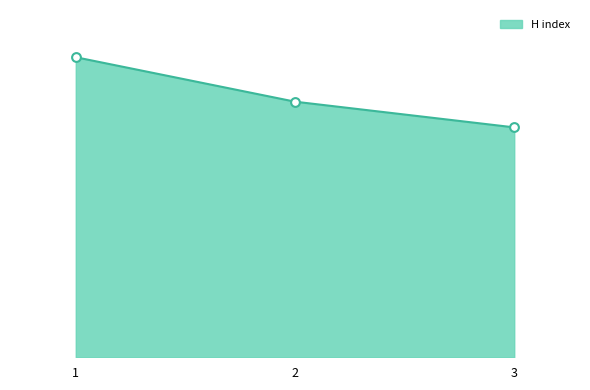

What is the change in value from 1 to 2?

-64